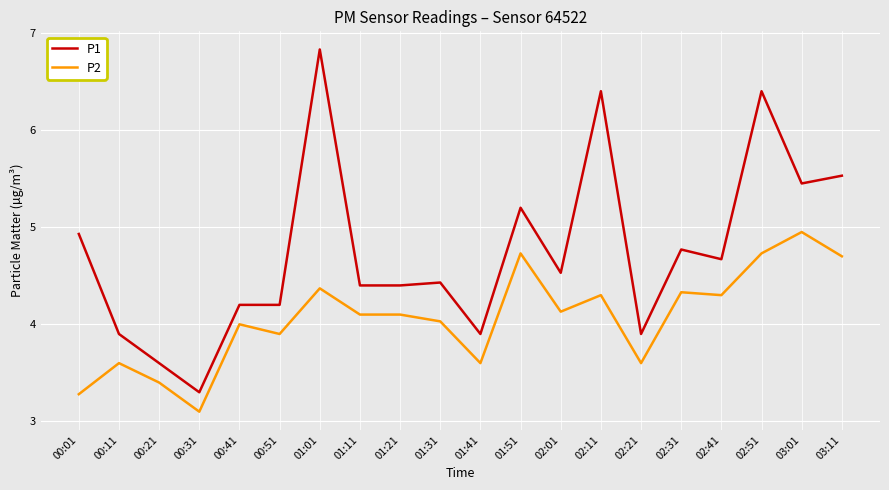

What position from the right is 00:01?

20